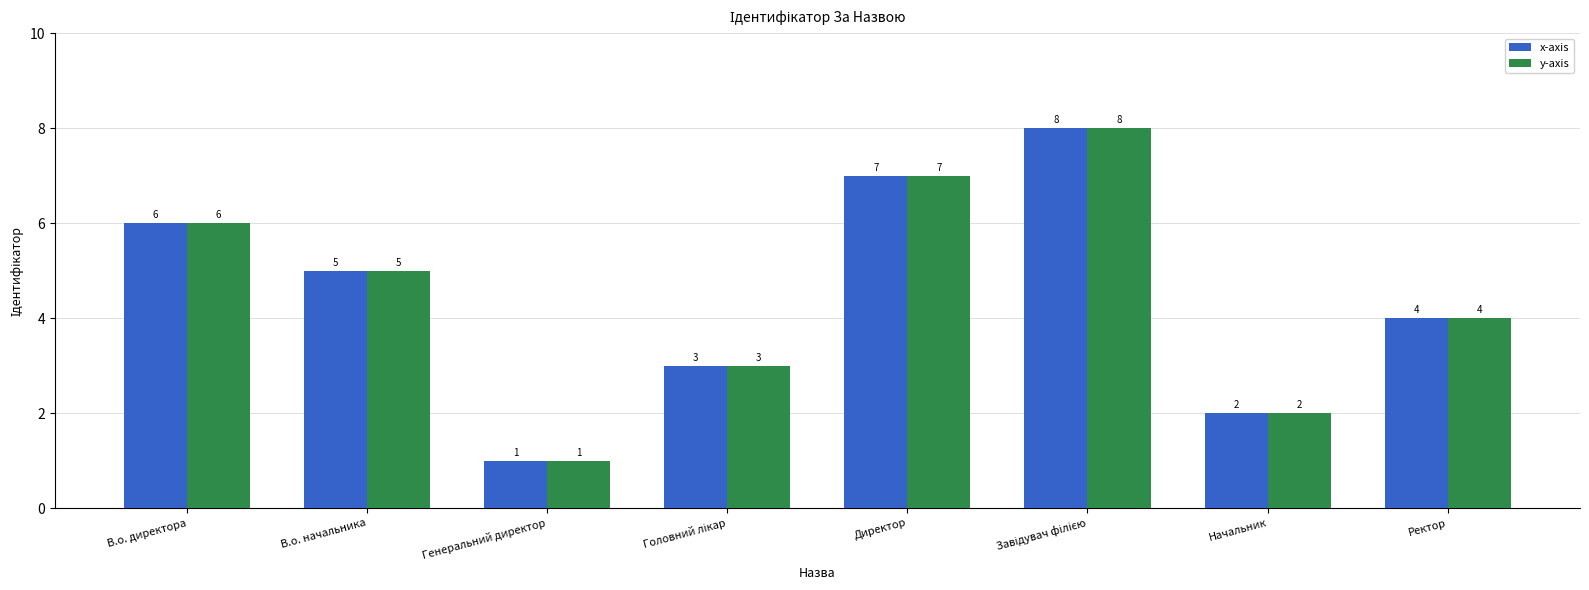

What value does the y-axis series have at Ректор?

4